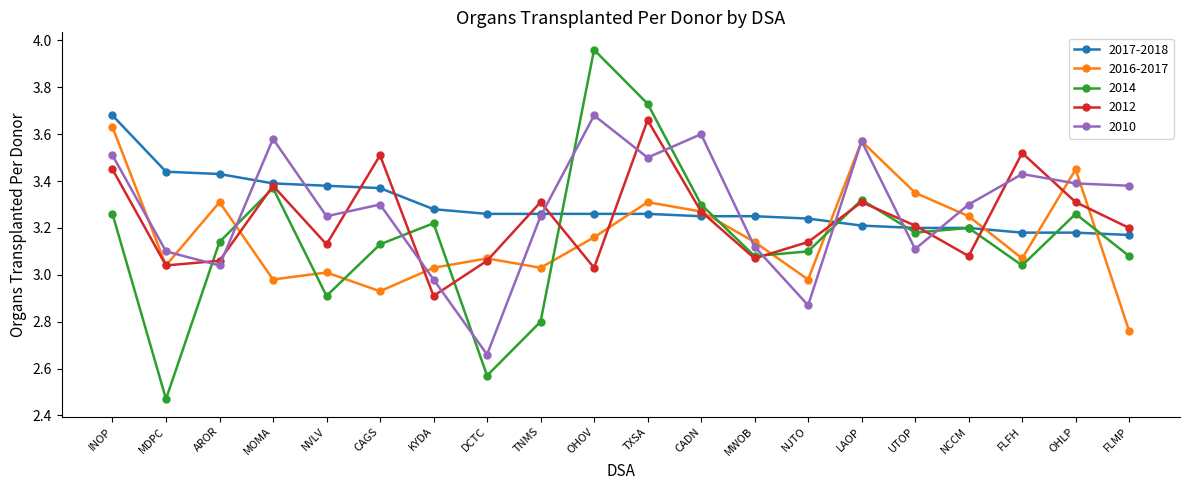

Which category has the highest value in the 2016-2017 series?

INOP